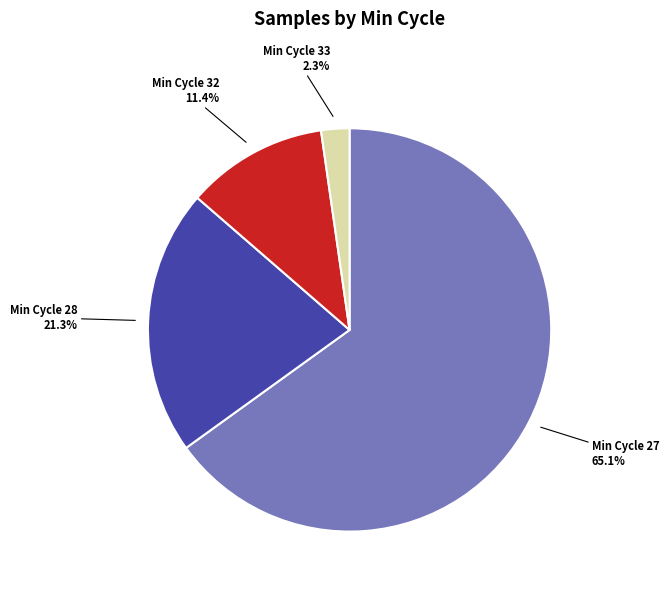

To the nearest percent, what is the average slice percentage?

25%